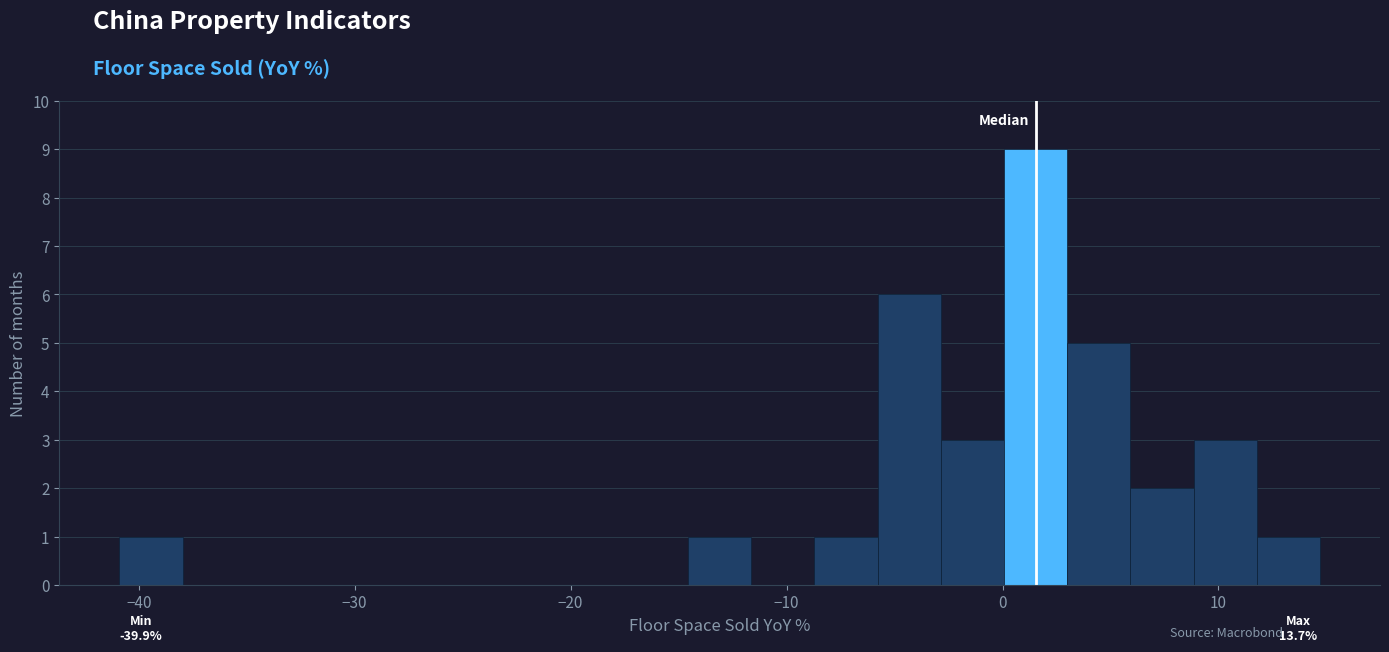

Around what value on the x-axis is the tallest bar? Give the approximate position of its centre, as read against the axis.

2